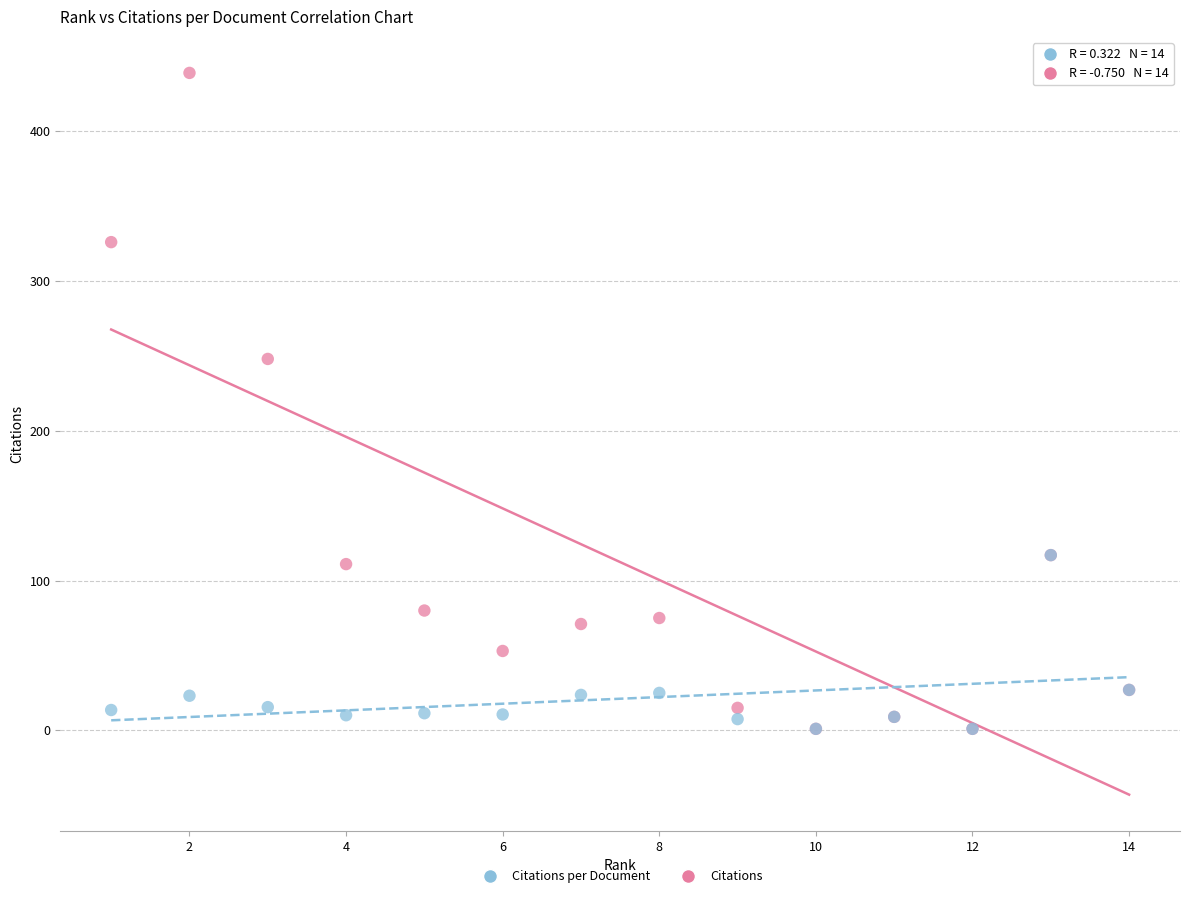

Which series contains the highest Y value?

Citations